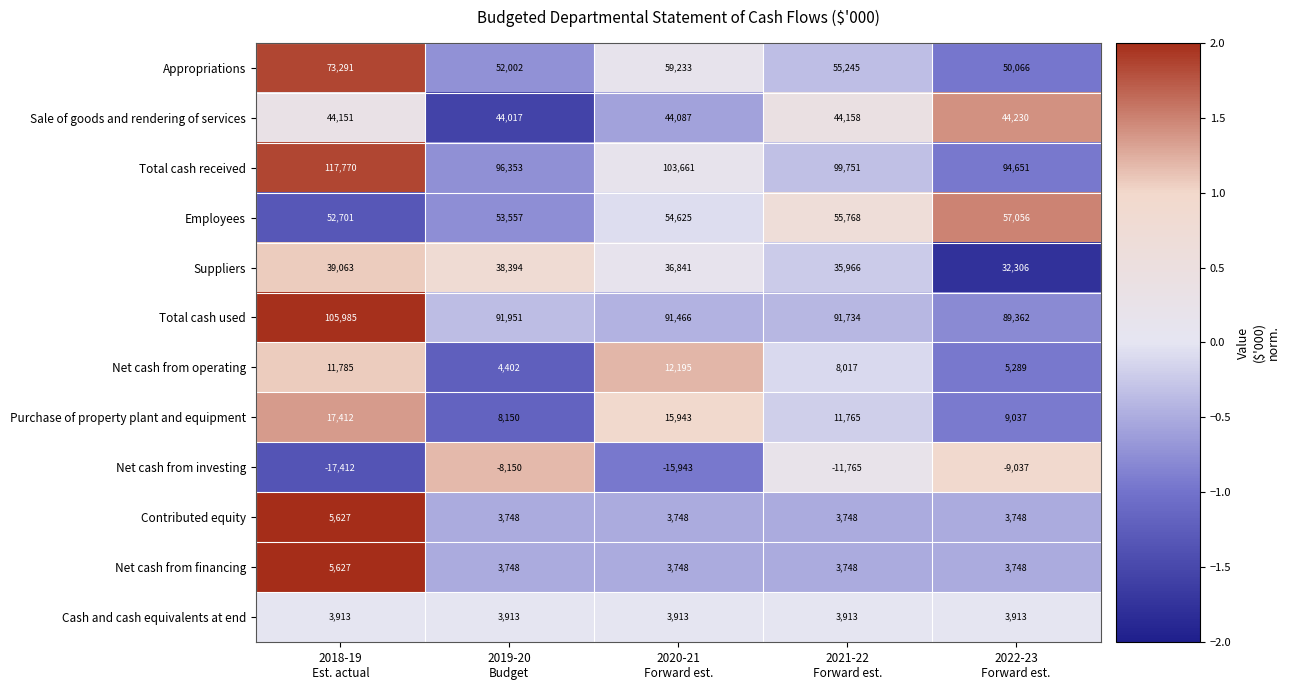

Which label corresponds to the largest value in the chart?

2018-19
Est. actual